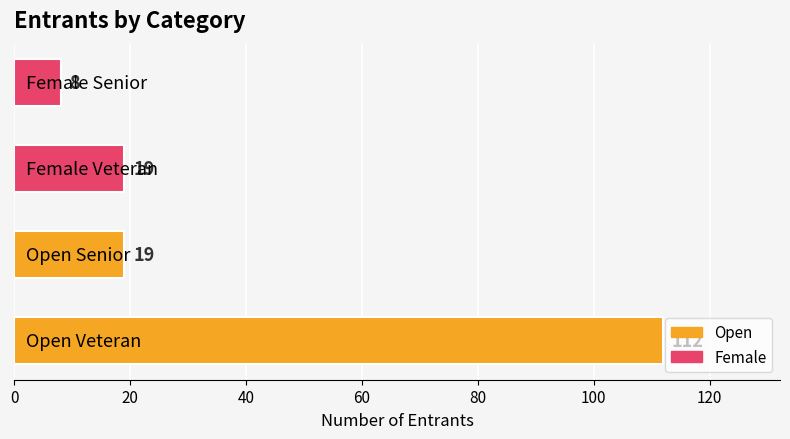

What is the average value?

40